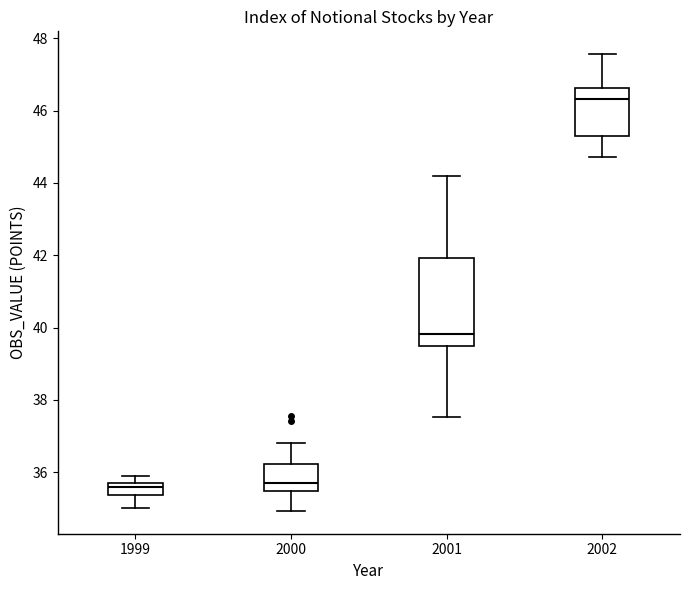

Where is the lower edge of the box at x = 1999 on the y-axis? The values are not printed on the chart, so give them approximately, as read against the axis.

35.4